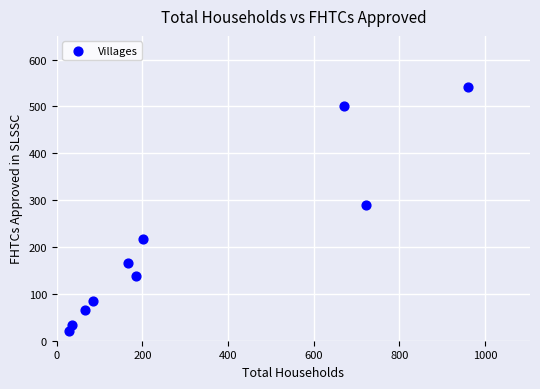

What is the range of X values (max minus min)?

932